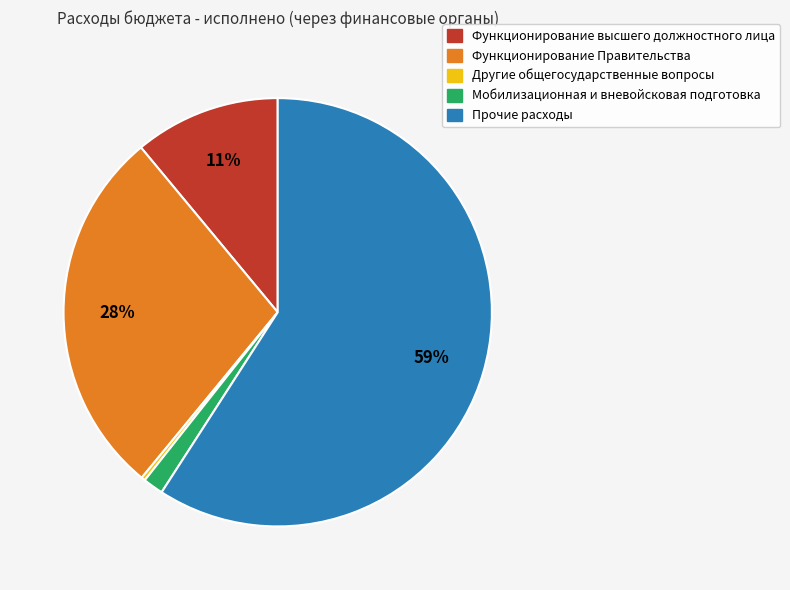

Do Функционирование Правительства and Другие общегосударственные вопросы together represent more than half of the pie?

No